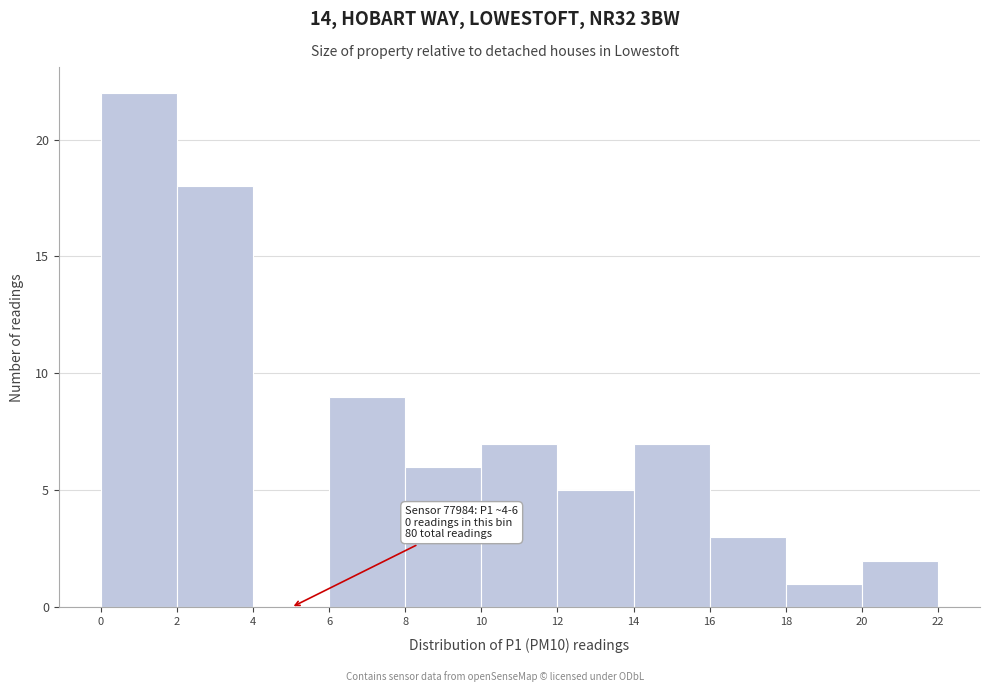

Over which range of the x-axis is the bar tallest?

0 to 2